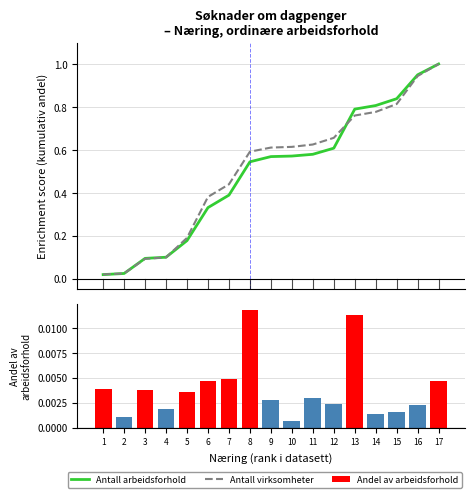

What is the difference between the maximum and minimum values in the Antall arbeidsforhold series?

1.0